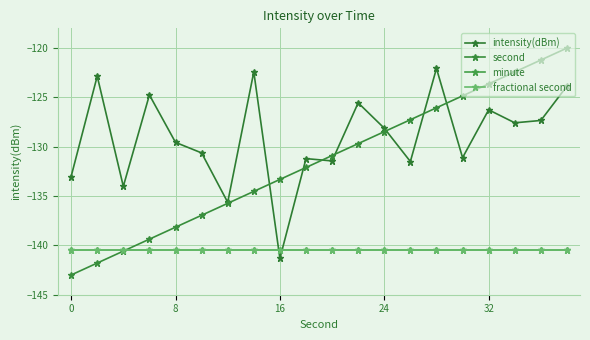

Does the chart have visible grid lines?

Yes